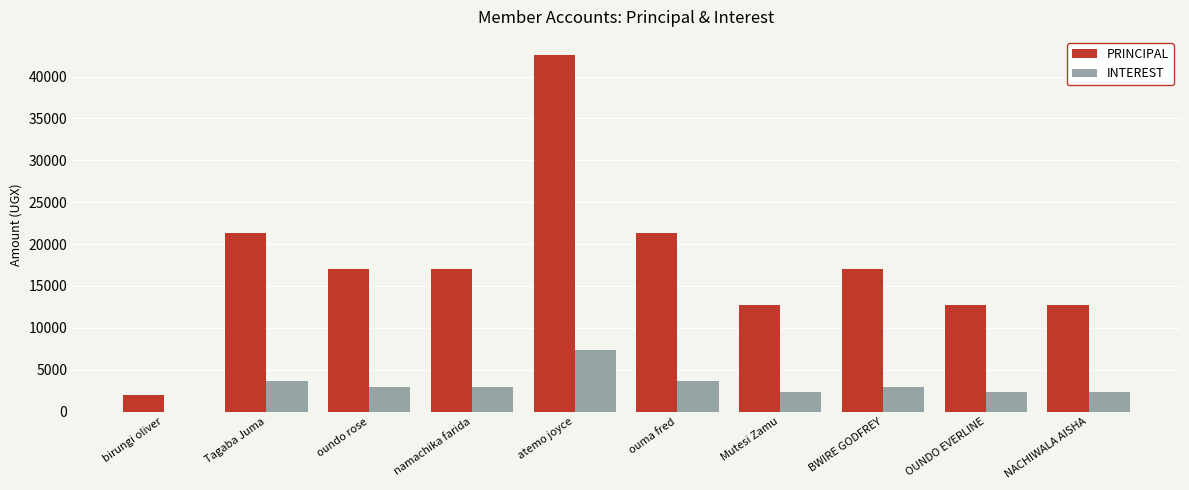

What are all the series names shown in the legend?

PRINCIPAL, INTEREST